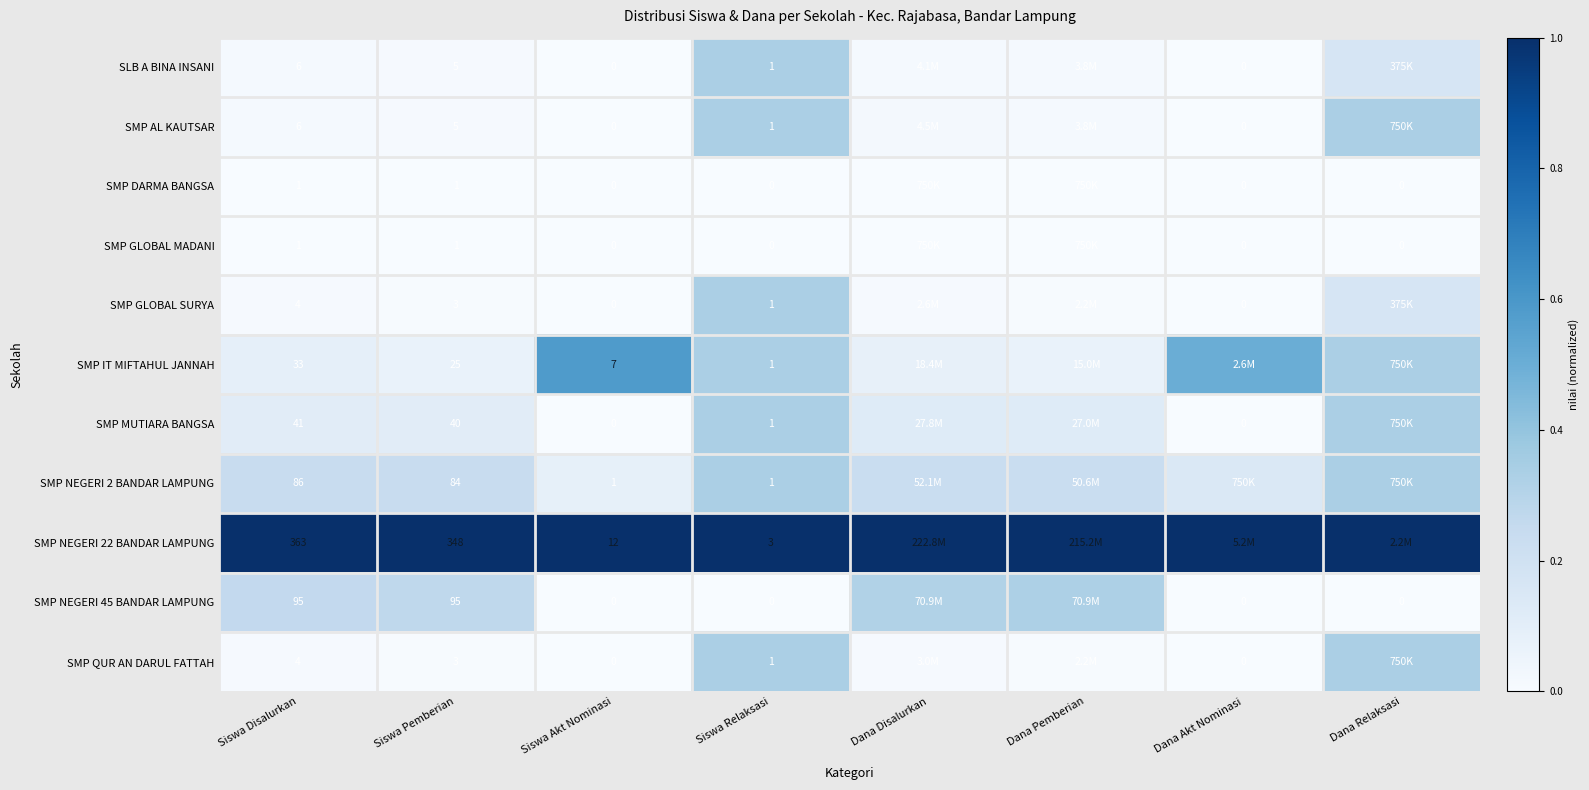

At how many categories does at least one series exceed 0?

8